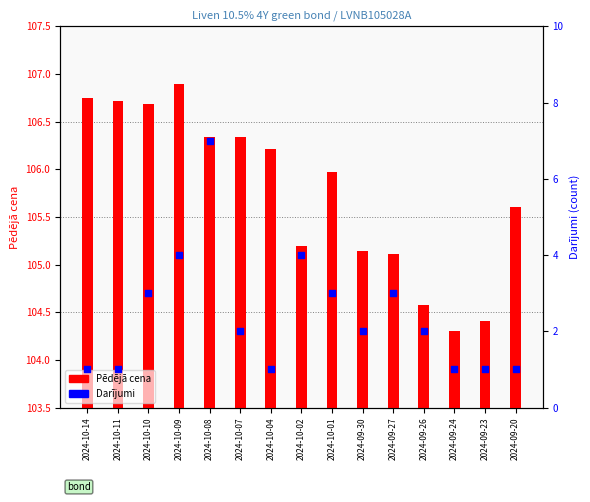

Is the value of Darījumi at 2024-10-08 greater than the value of Pēdējā cena at 2024-10-09?

No